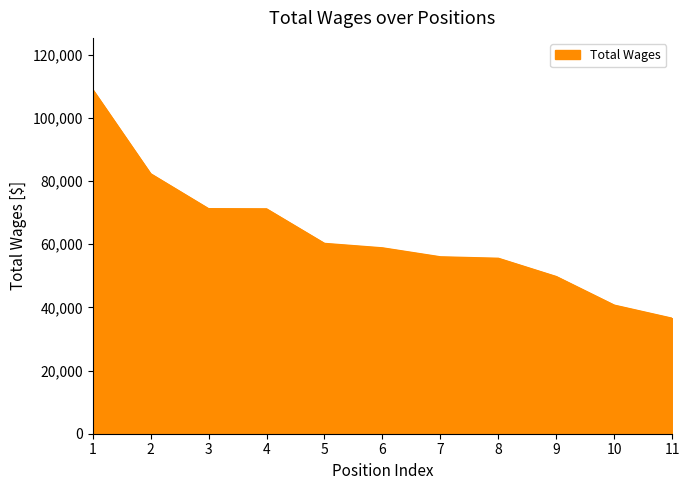

Read the value at 10, to the nearest 10.

40710